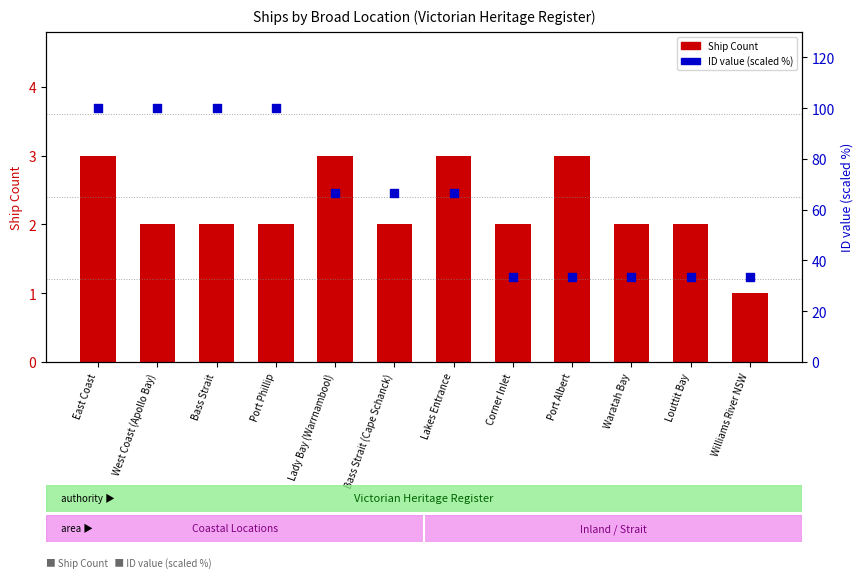

Which series contains the highest Y value?

ID value (scaled %)